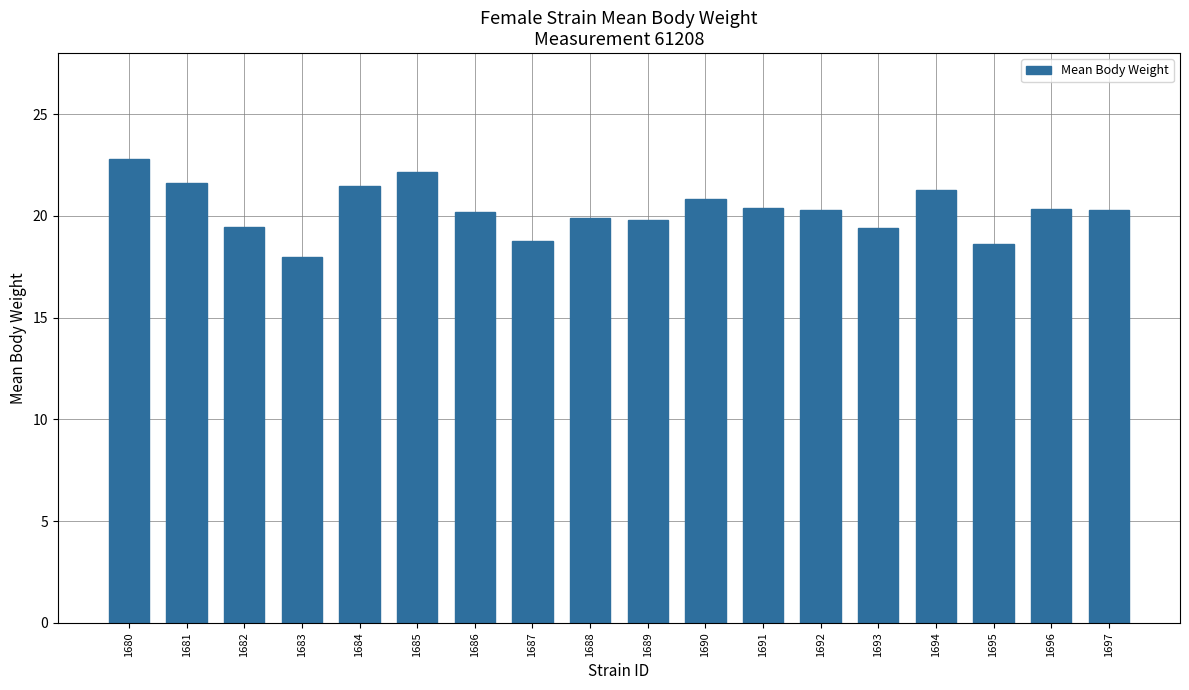

What is the ratio of the value at 1694 to the value at 1693?

1.1